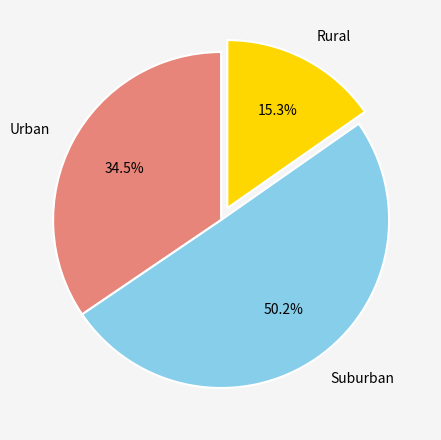

What is the total percentage of Suburban and Rural?

65.5%